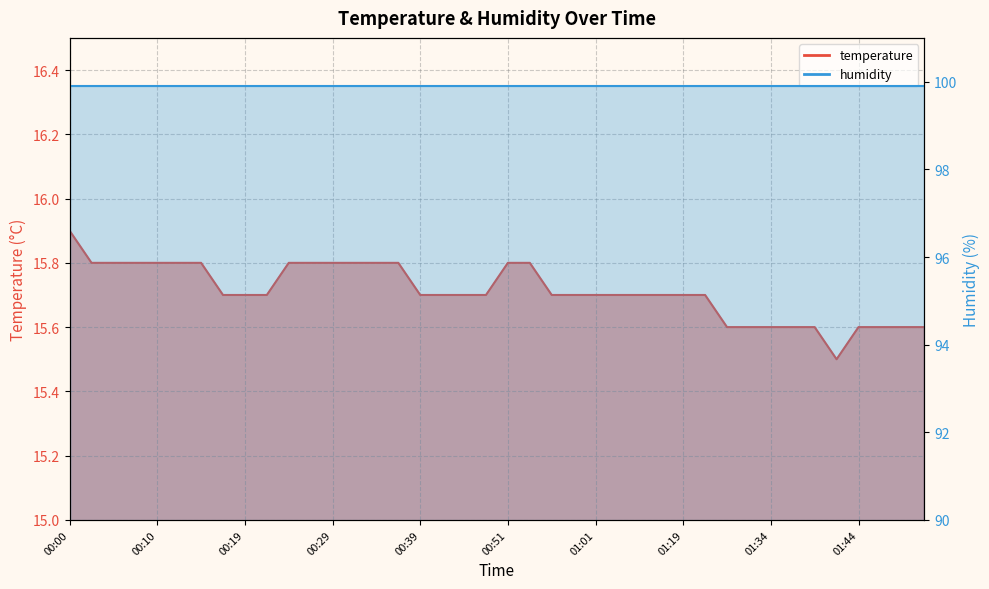

Reading left to right, list all the values displayed in this chart.

00:00=15.9	00:02=15.8	00:05=15.8	00:07=15.8	00:10=15.8	00:12=15.8	00:15=15.8	00:17=15.7	00:19=15.7	00:22=15.7	00:24=15.8	00:27=15.8	00:29=15.8	00:32=15.8	00:34=15.8	00:37=15.8	00:39=15.7	00:41=15.7	00:46=15.7	00:49=15.7	00:51=15.8	00:54=15.8	00:56=15.7	00:59=15.7	01:01=15.7	01:04=15.7	01:13=15.7	01:16=15.7	01:19=15.7	01:21=15.7	01:24=15.6	01:32=15.6	01:34=15.6	01:37=15.6	01:39=15.6	01:42=15.5	01:44=15.6	01:47=15.6	01:49=15.6	01:52=15.6